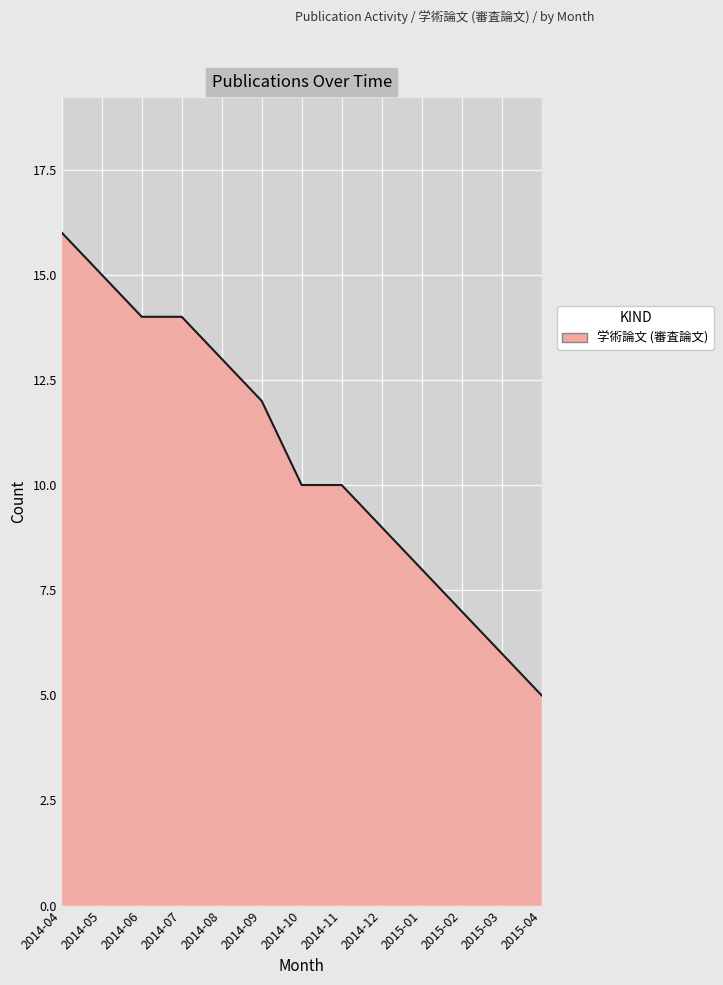

What is the maximum value shown in the chart?

16